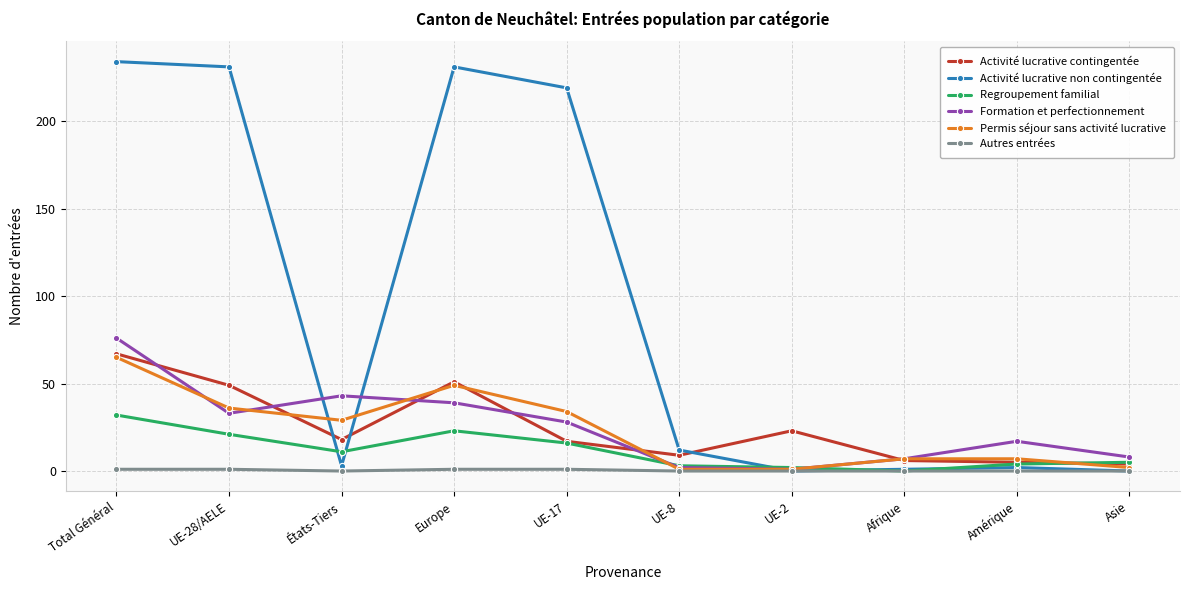

What is the difference between the highest and lowest values at Asie?

8